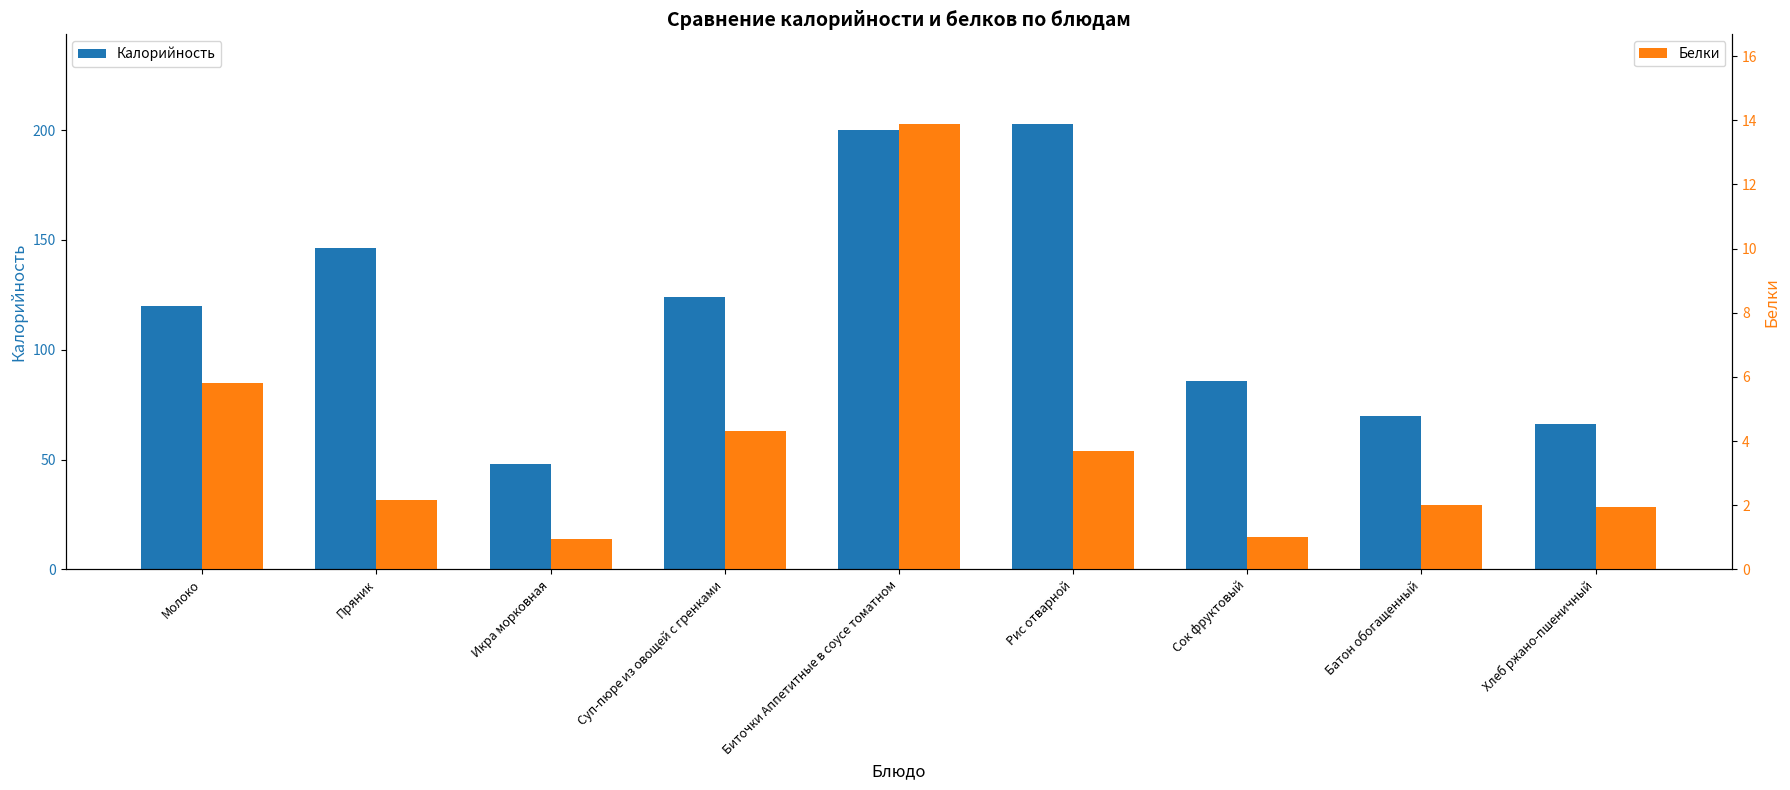

Reading right to left, list all the values displayed in this chart.

Калорийность: Хлеб ржано-пшеничный=66.0	Батон обогащенный=70.0	Сок фруктовый=86.0	Рис отварной=203.0	Биточки Аппетитные в соусе томатном=200.1	Суп-пюре из овощей с гренками=124.2	Икра морковная=48.0	Пряник=146.4	Молоко=120.0
Белки: Хлеб ржано-пшеничный=1.9	Батон обогащенный=2.0	Сок фруктовый=1.0	Рис отварной=3.7	Биточки Аппетитные в соусе томатном=13.9	Суп-пюре из овощей с гренками=4.3	Икра морковная=1.0	Пряник=2.2	Молоко=5.8